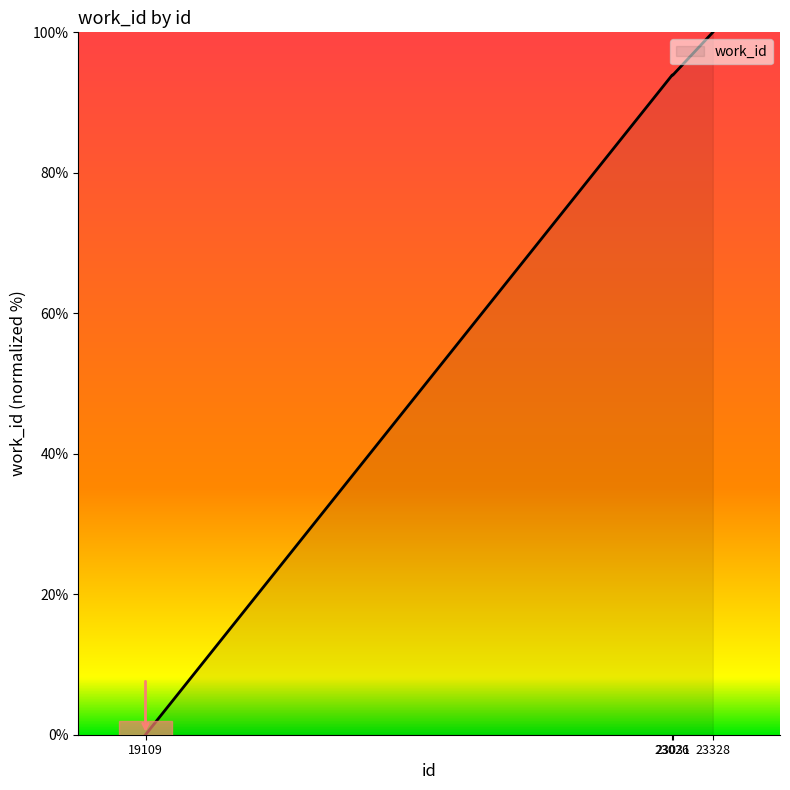

Reading right to left, what are all the values shown in this chart?

100.0	93.9	93.9	0.0